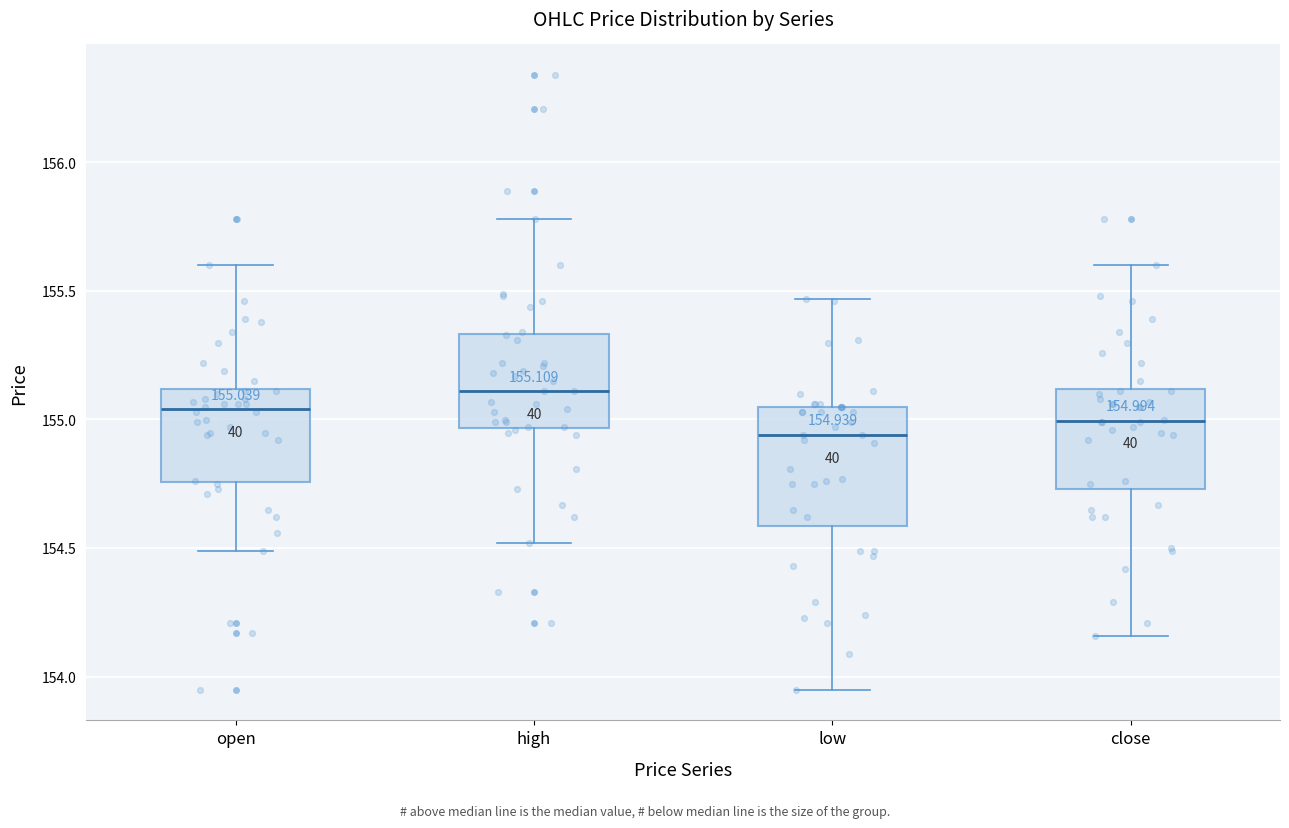

Comparing the boxes themselves (not the whiskers), which one is the tallest?

low